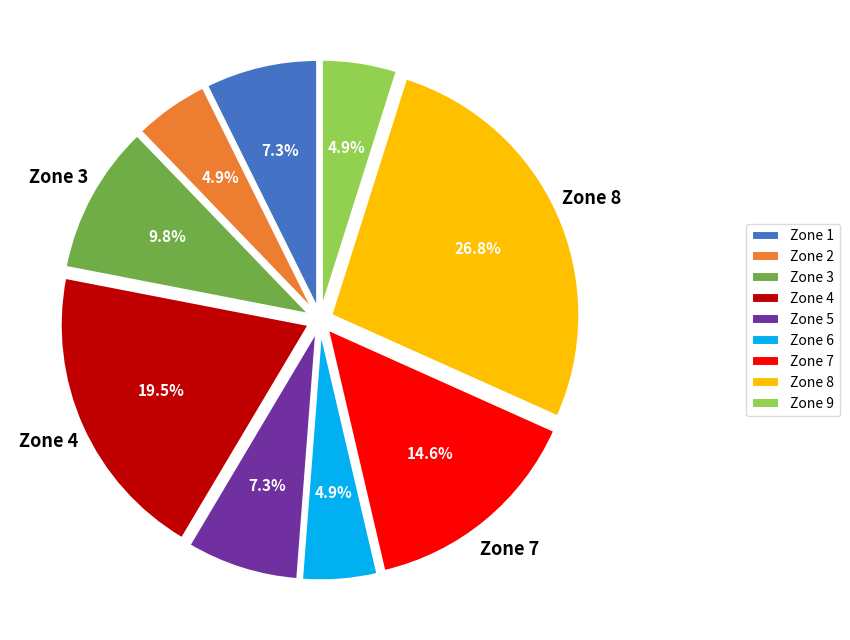

Combined, what portion of the pie is Zone 7 and Zone 4?

34.1%